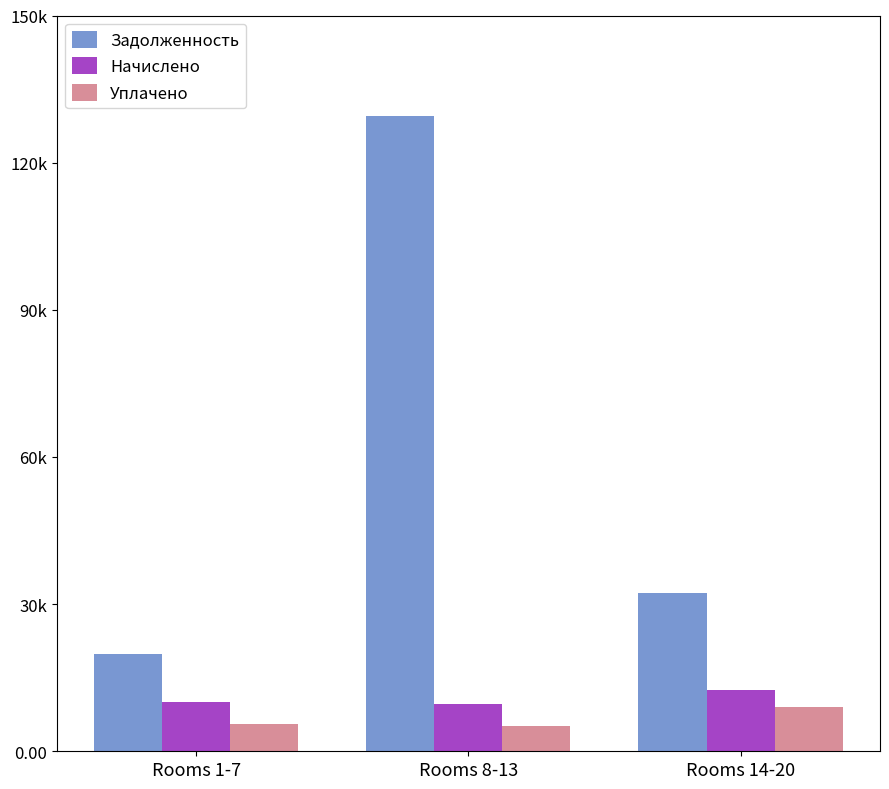

What is the highest value of the Задолженность series?

129600.6